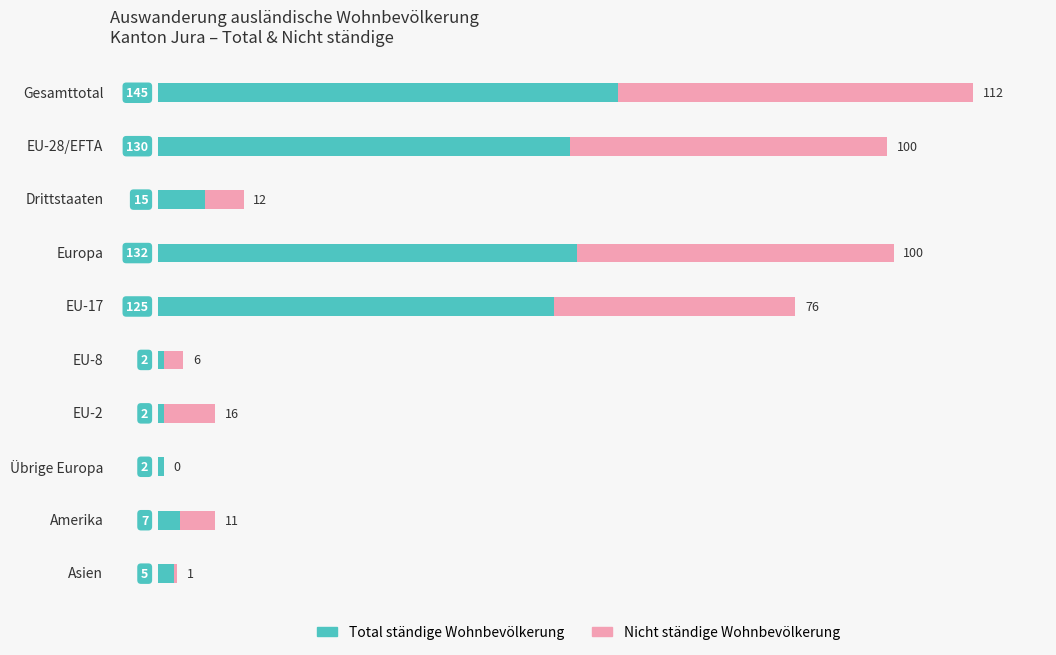

At which category is the sum across all series the highest?

Gesamttotal